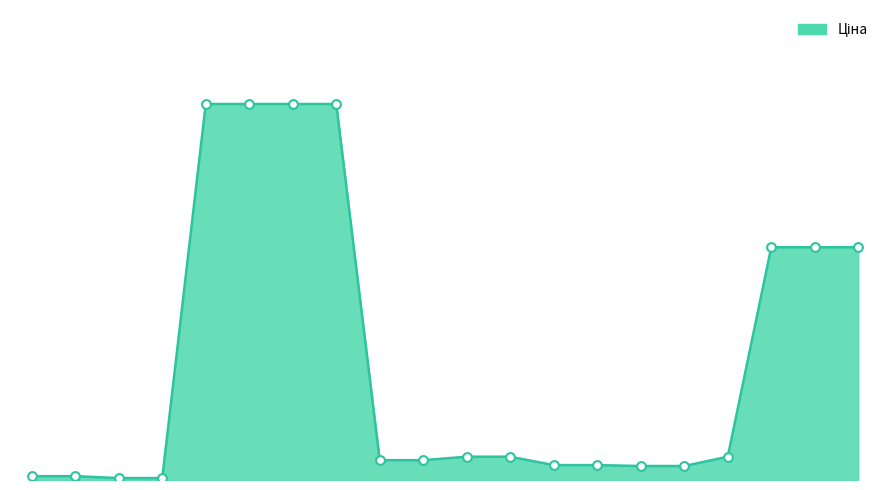

Does the chart have visible grid lines?

No